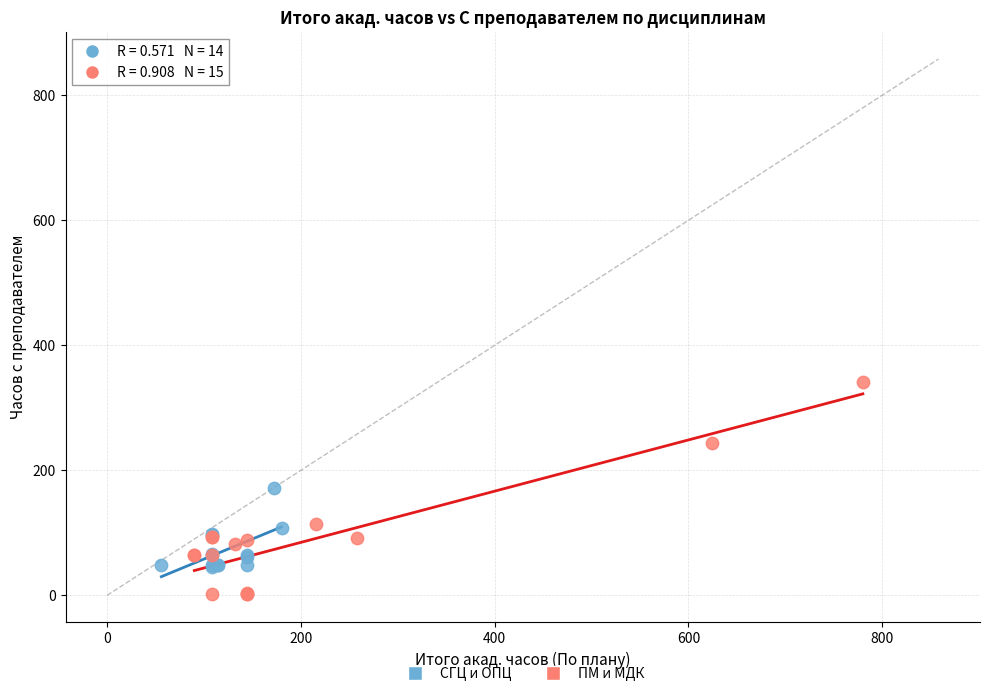

Which series reaches the maximum Y coordinate?

ПМ и МДК